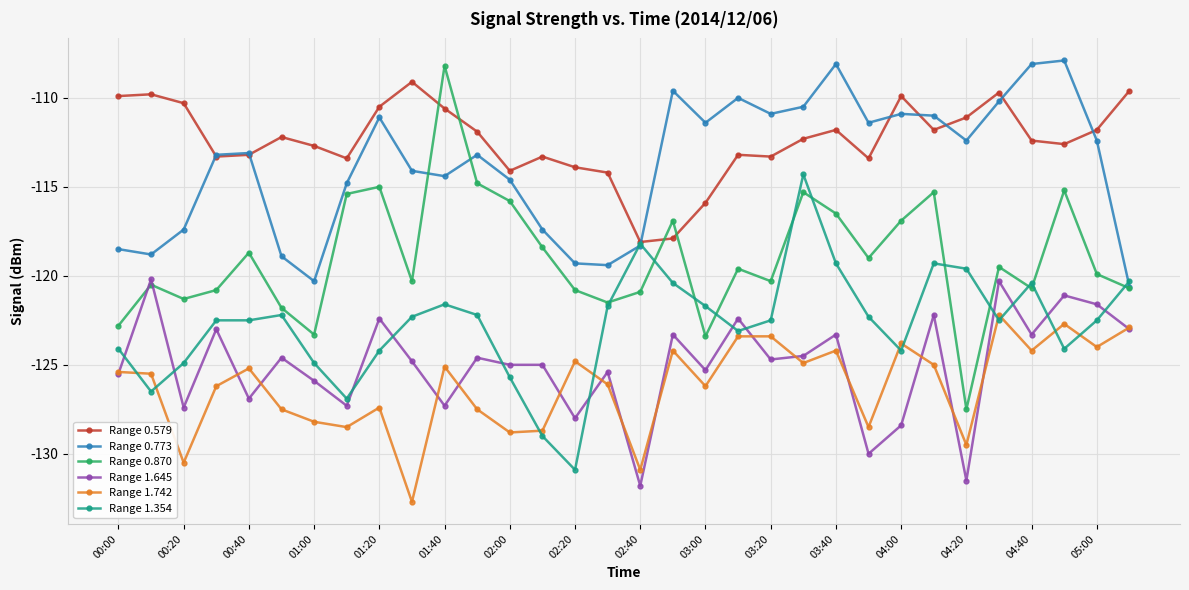

In Range 0.870, how many points are lower than both neighbors (excluding endpoints)?

9